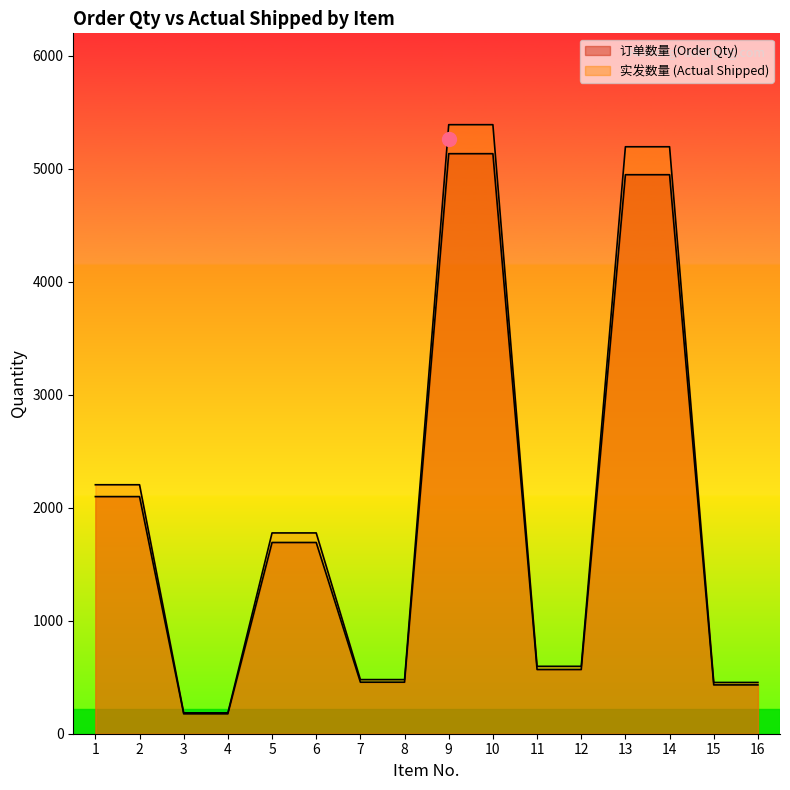

True or false: 实发数量 (Actual Shipped) and 订单数量 (Order Qty) cross at least once.

False